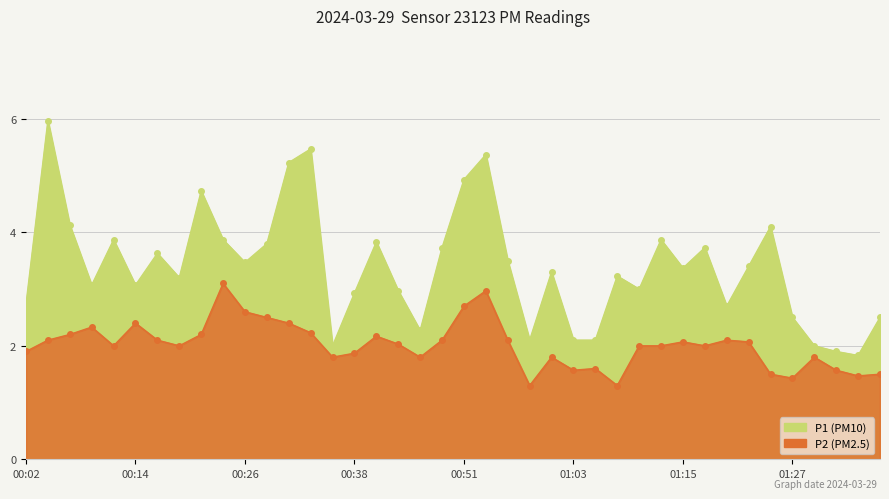

What is the label of the 39th point from the right?

00:04